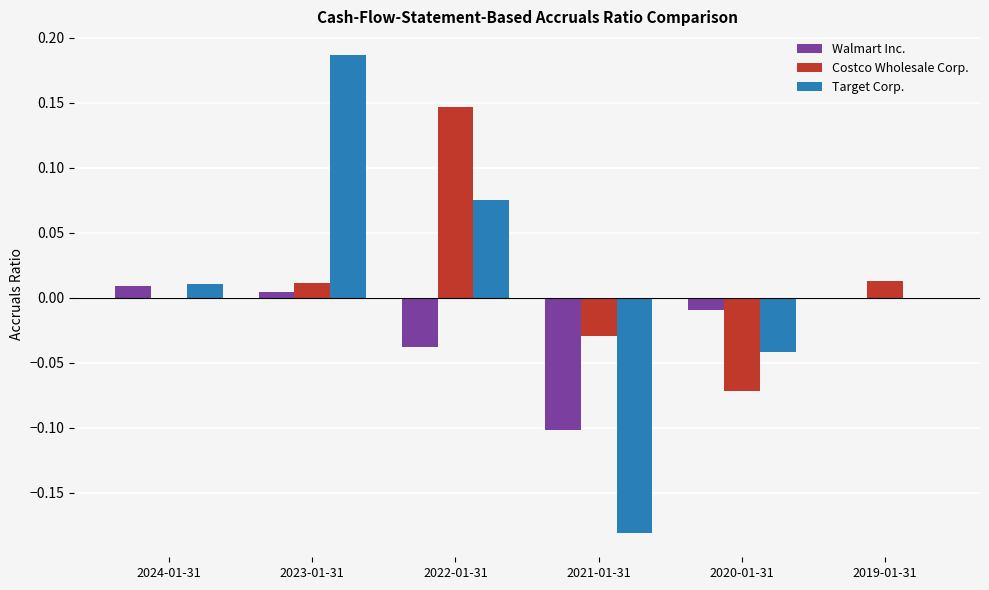

Are the bars grouped side by side (vs. stacked)?

Yes